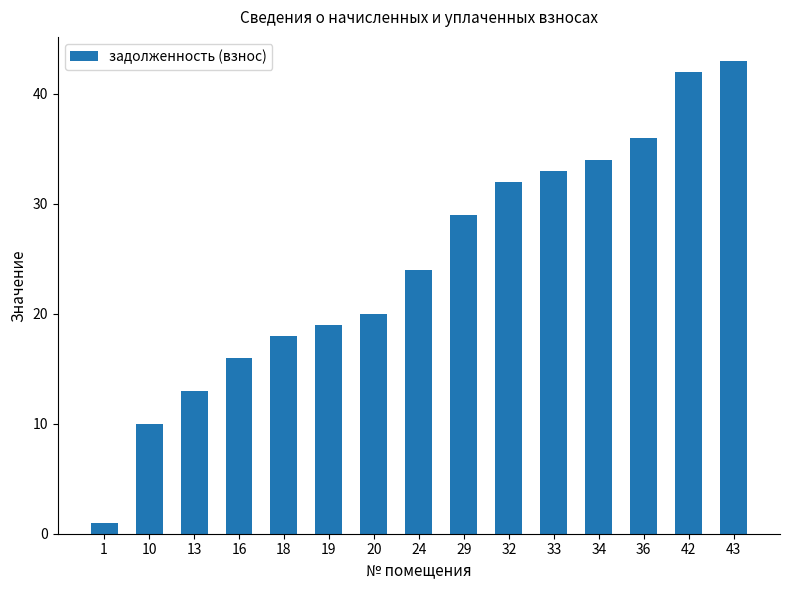

What is the average value?

25